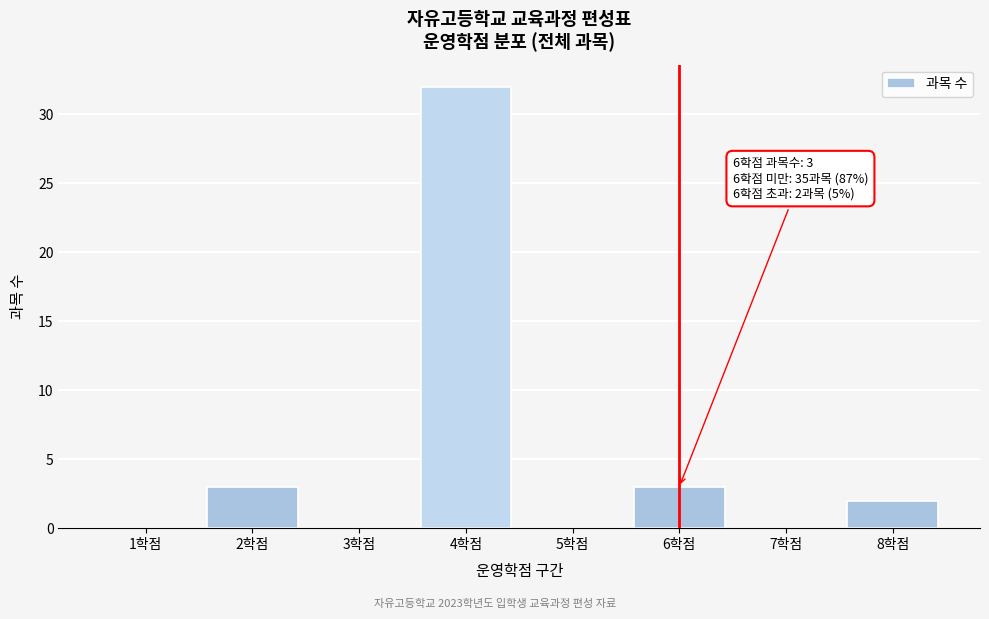

Reading right to left, list all the values displayed in this chart.

8학점=2	7학점=0	6학점=3	5학점=0	4학점=32	3학점=0	2학점=3	1학점=0